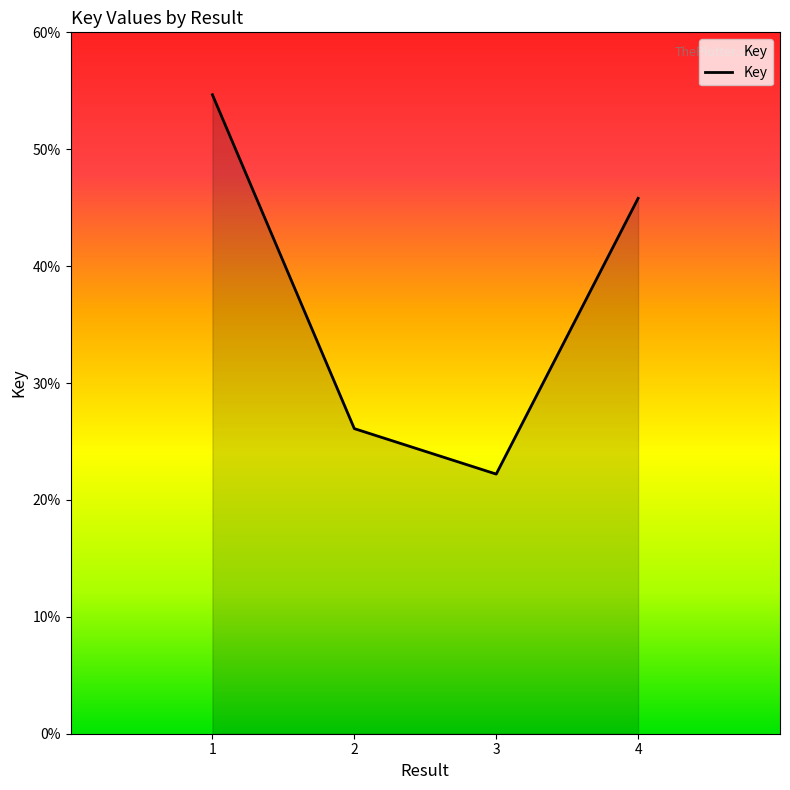

Reading left to right, extract all data points from this chart.

5466	2610	2221	4580